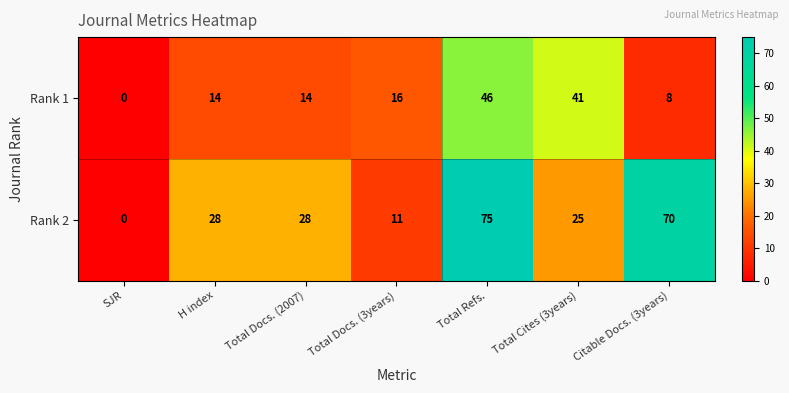

What is the maximum value shown in the chart?

75